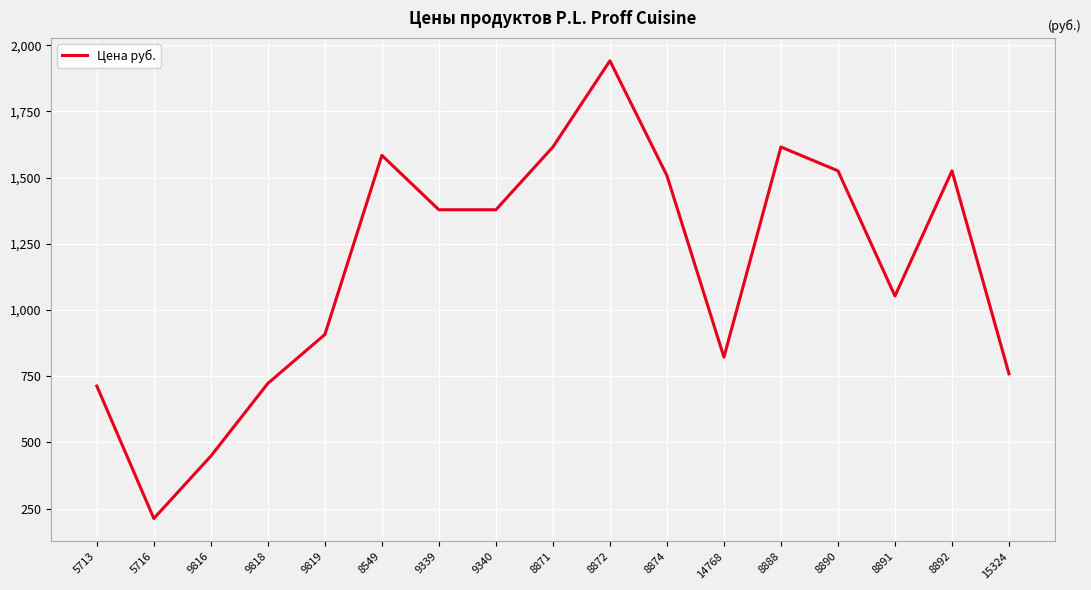

True or false: the data shows 213.0 at 5716.

True